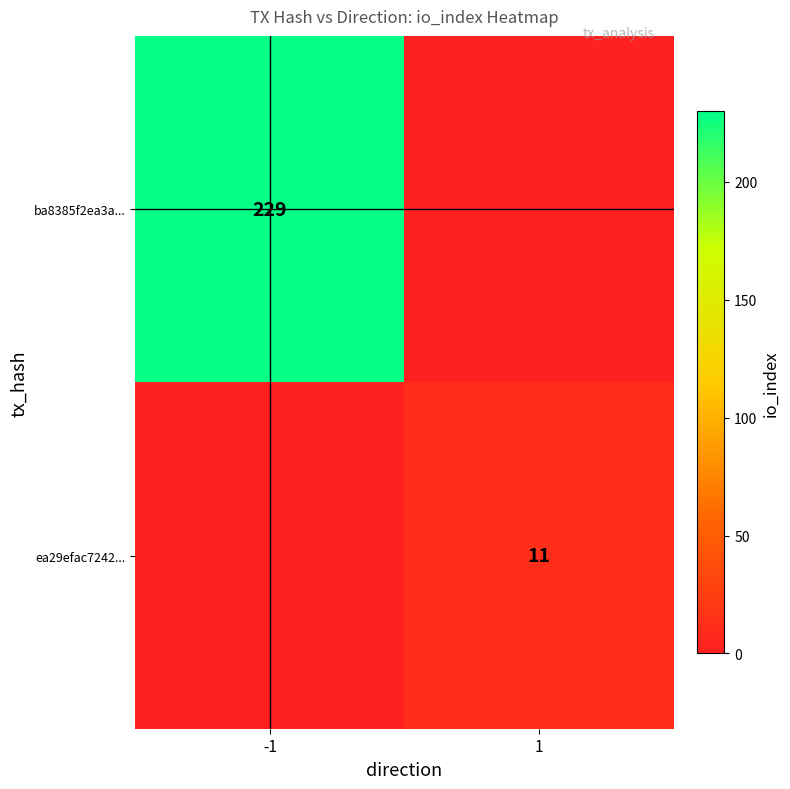

The value of ba8385f2ea3a... at -1 is 332. True or false?

False